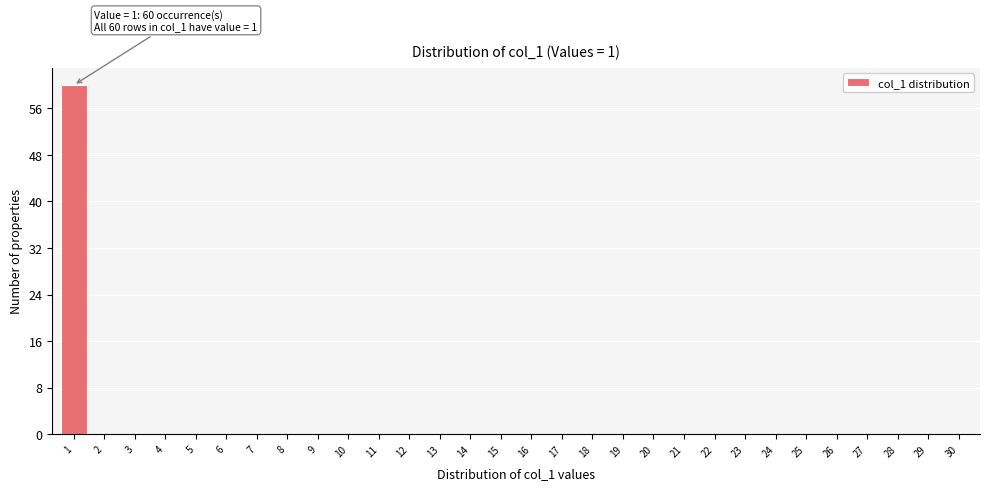

Over which range of the x-axis is the bar tallest?

0.5 to 1.5